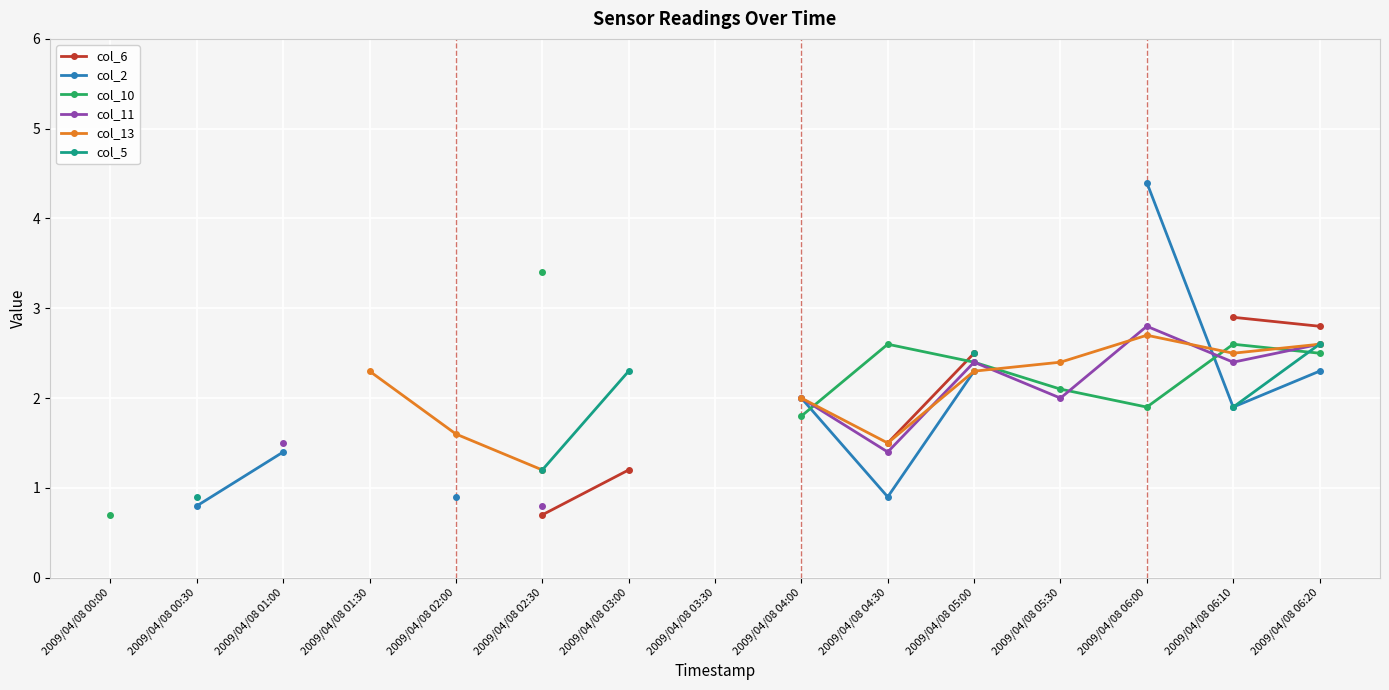

How many data points in col_10 are less than 2?

3